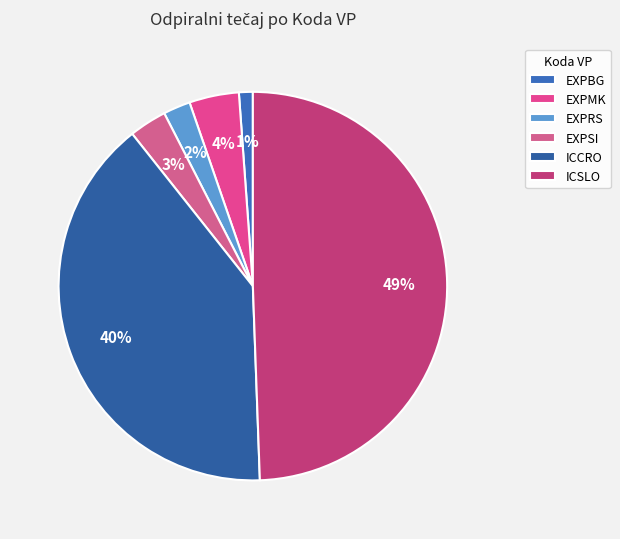

What is the total percentage of EXPSI and EXPRS?

5.4%